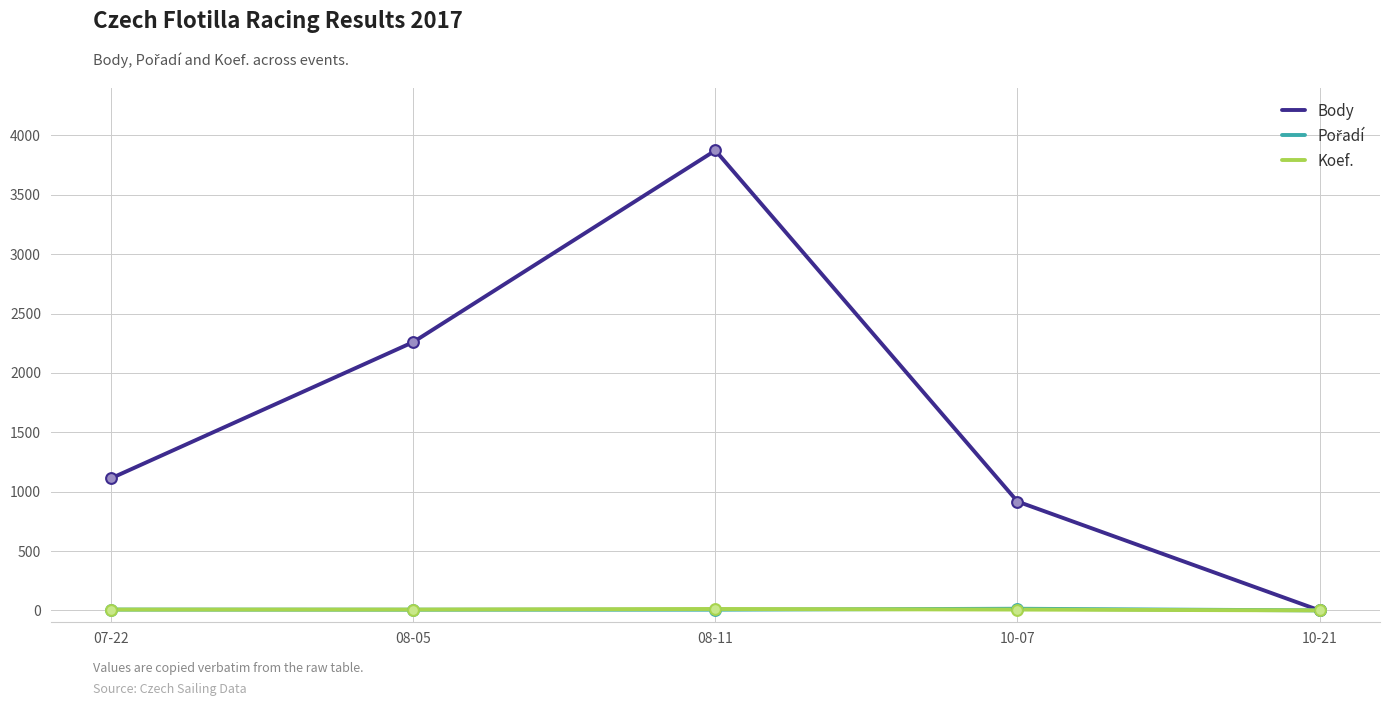

What is the total value across all series at 07-22?

1127